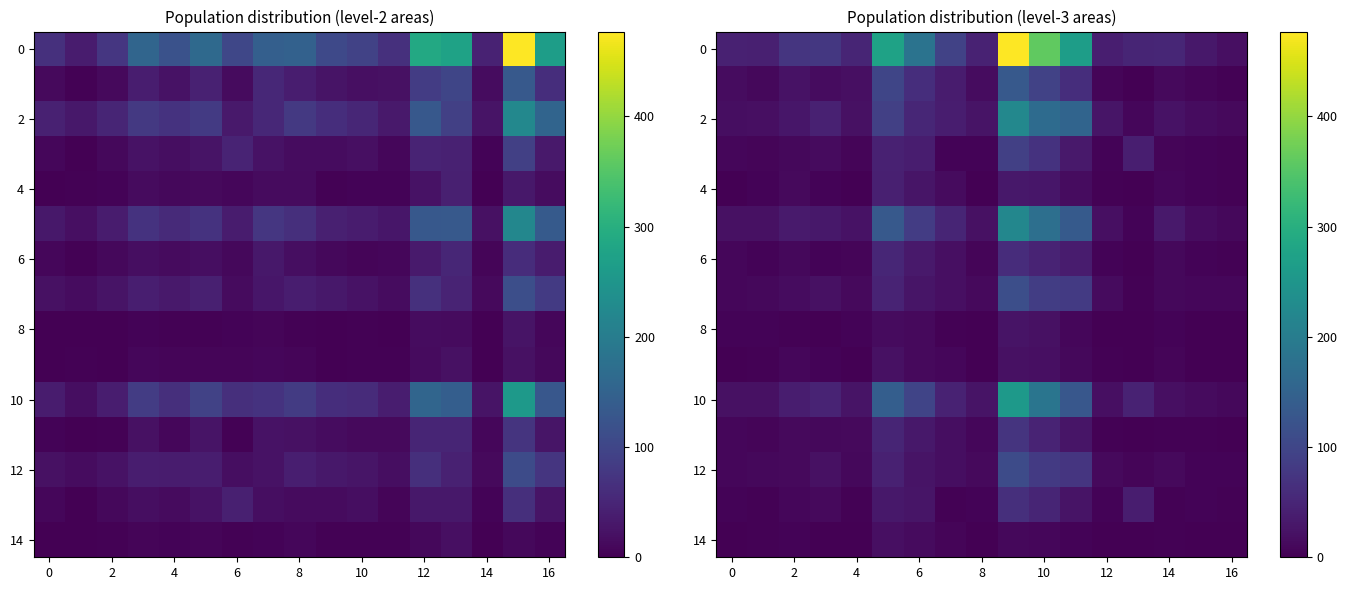

How many data points in 8 are less than 4?

8